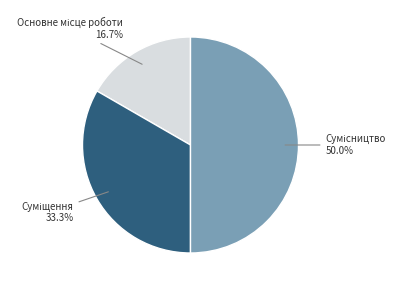

Count the number of slices in the pie.

3